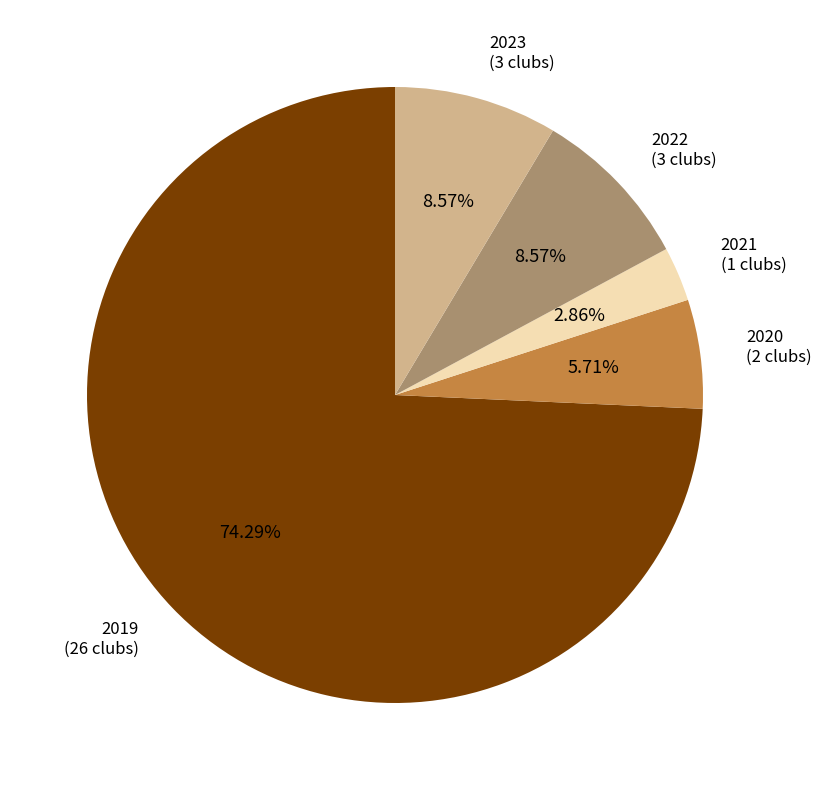

What portion of the pie excludes 2020?

94.3%